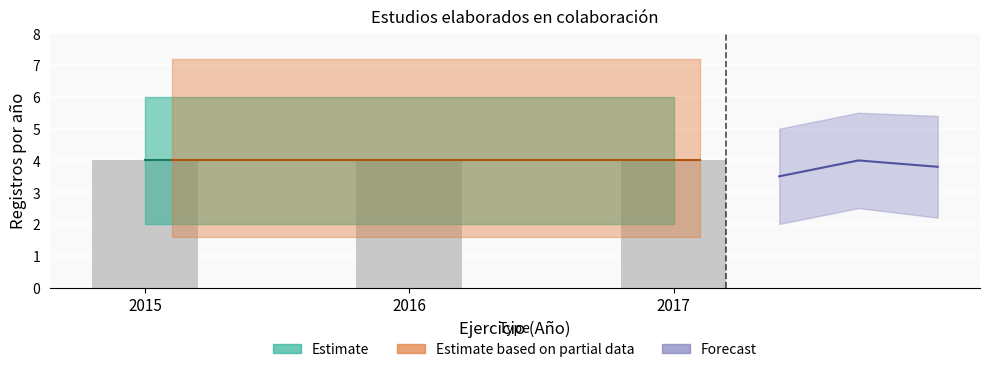

What is the average value of the Estimate series?

4.0